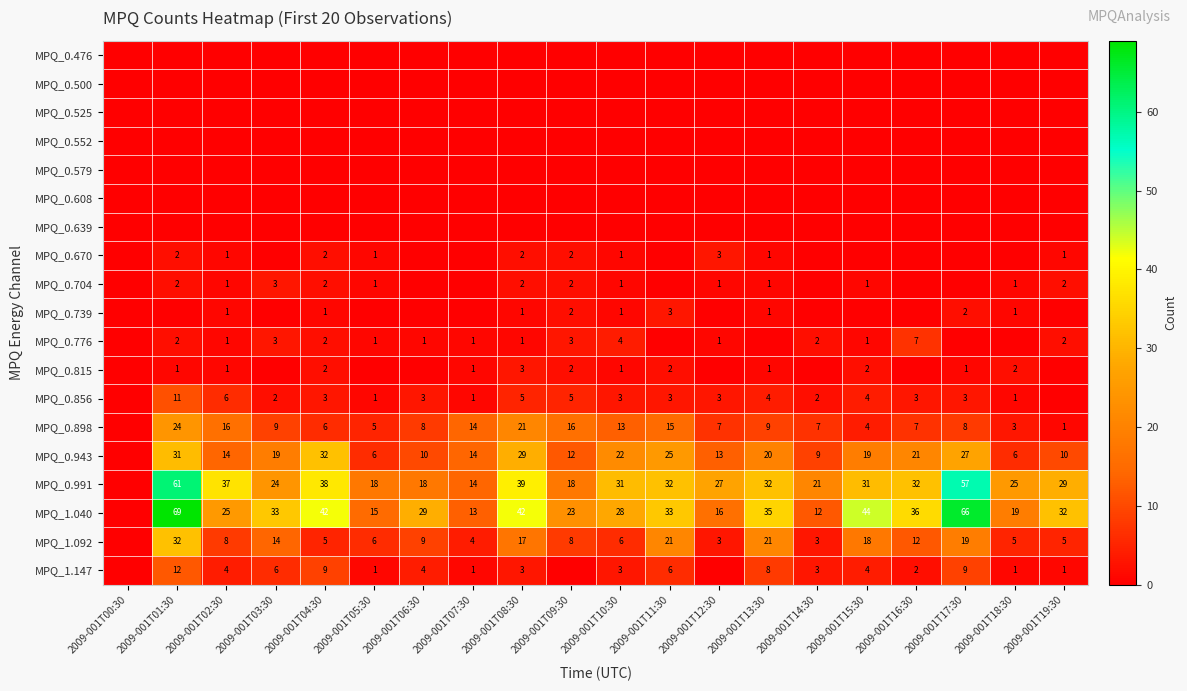

The MPQ_1.147 series shows 4 at 2009-001T02:30. True or false?

True